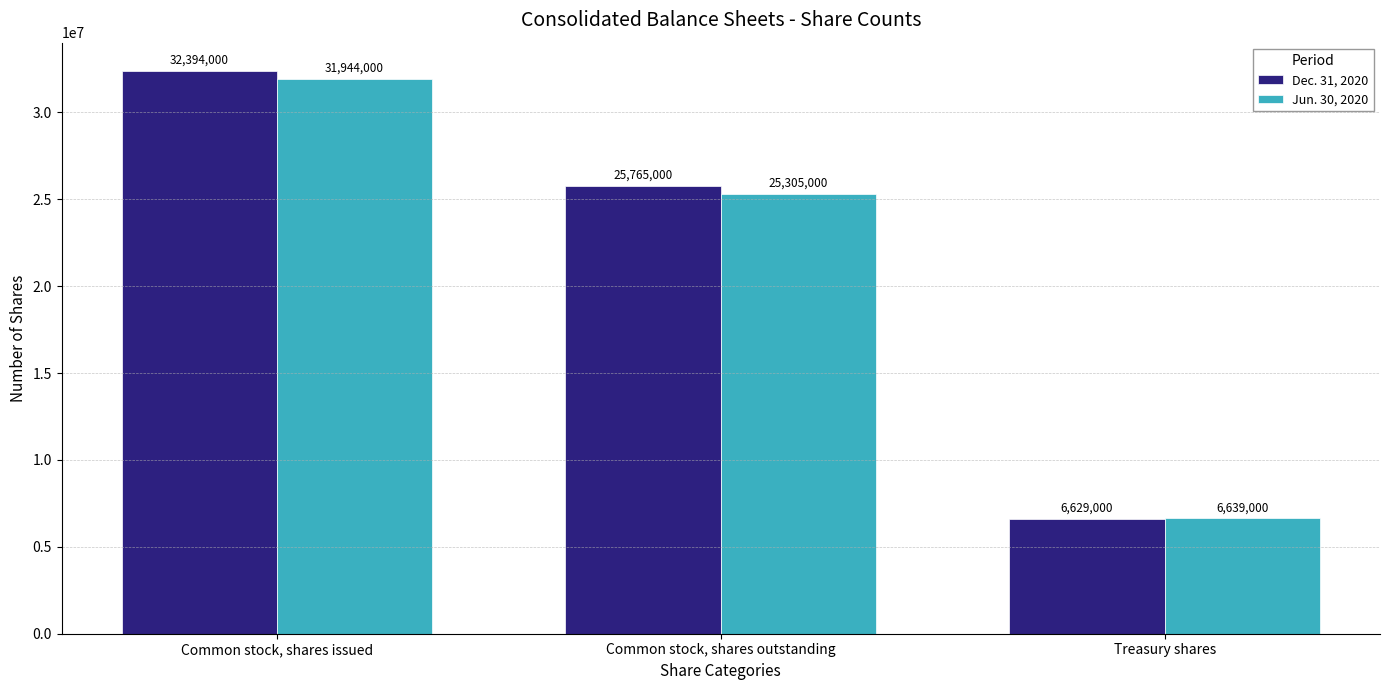

Reading left to right, transcribe all the data shown in this chart.

Dec. 31, 2020: Common stock, shares issued=32394000	Common stock, shares outstanding=25765000	Treasury shares=6629000
Jun. 30, 2020: Common stock, shares issued=31944000	Common stock, shares outstanding=25305000	Treasury shares=6639000